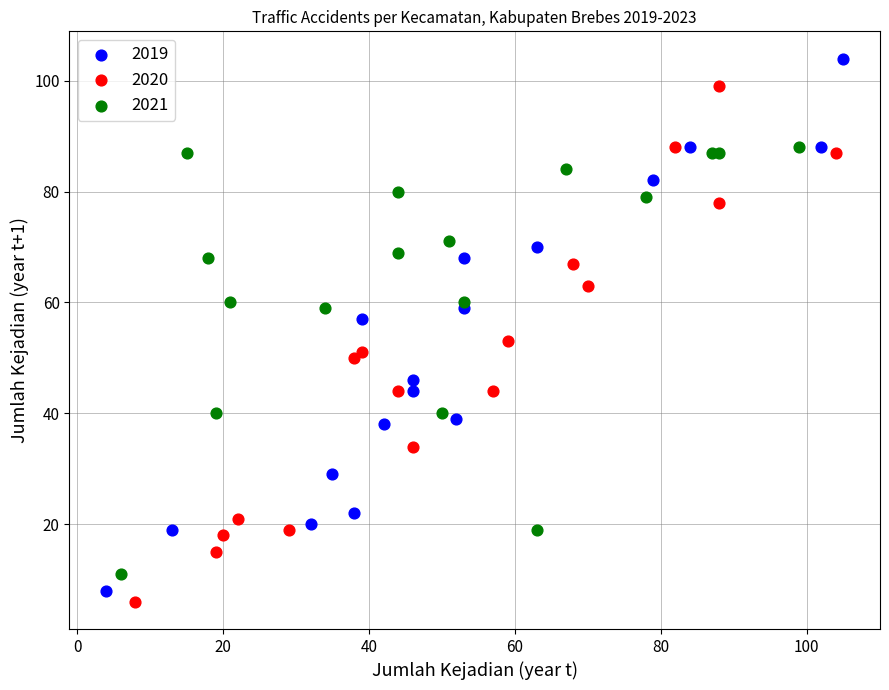

Which series has the widest spread of Y values?

2019